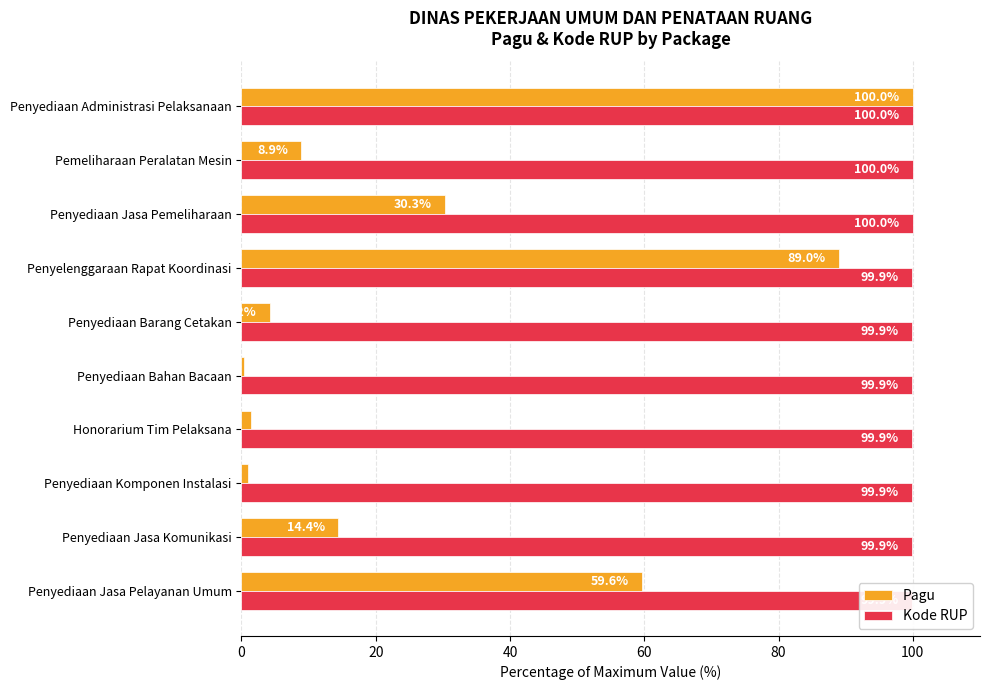

Is it true that Kode RUP equals 99.9 at Penyediaan Barang Cetakan?

True